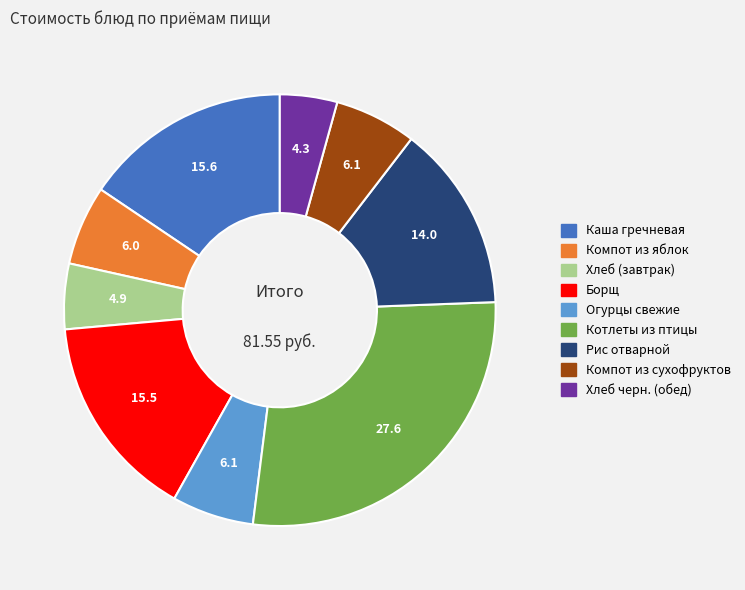

Is Компот из яблок the majority of the pie?

No